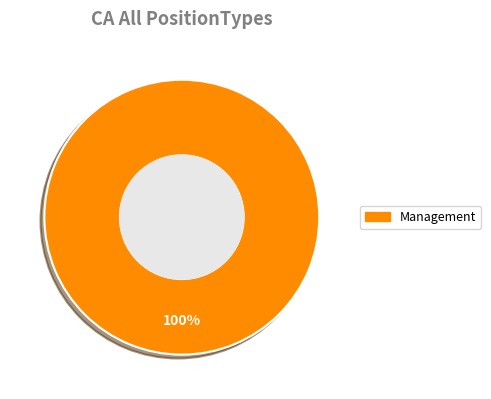

What is the majority slice?

Management